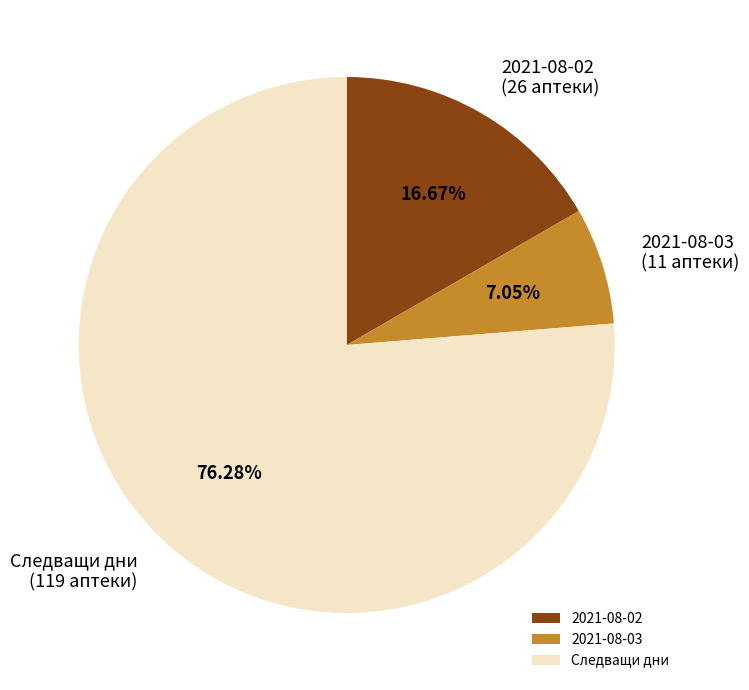

How many segments does this pie chart have?

3